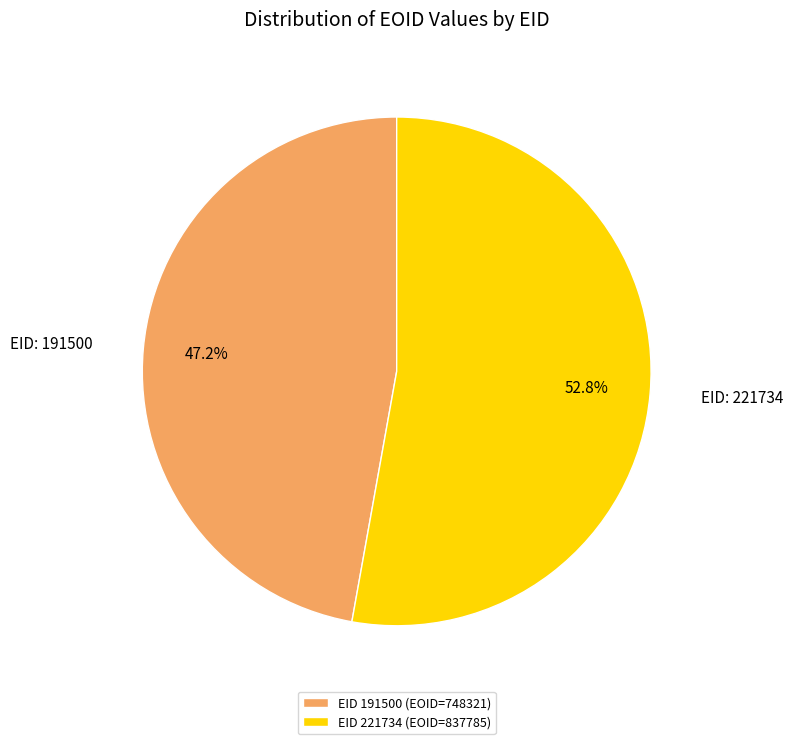

Count the number of slices in the pie.

2